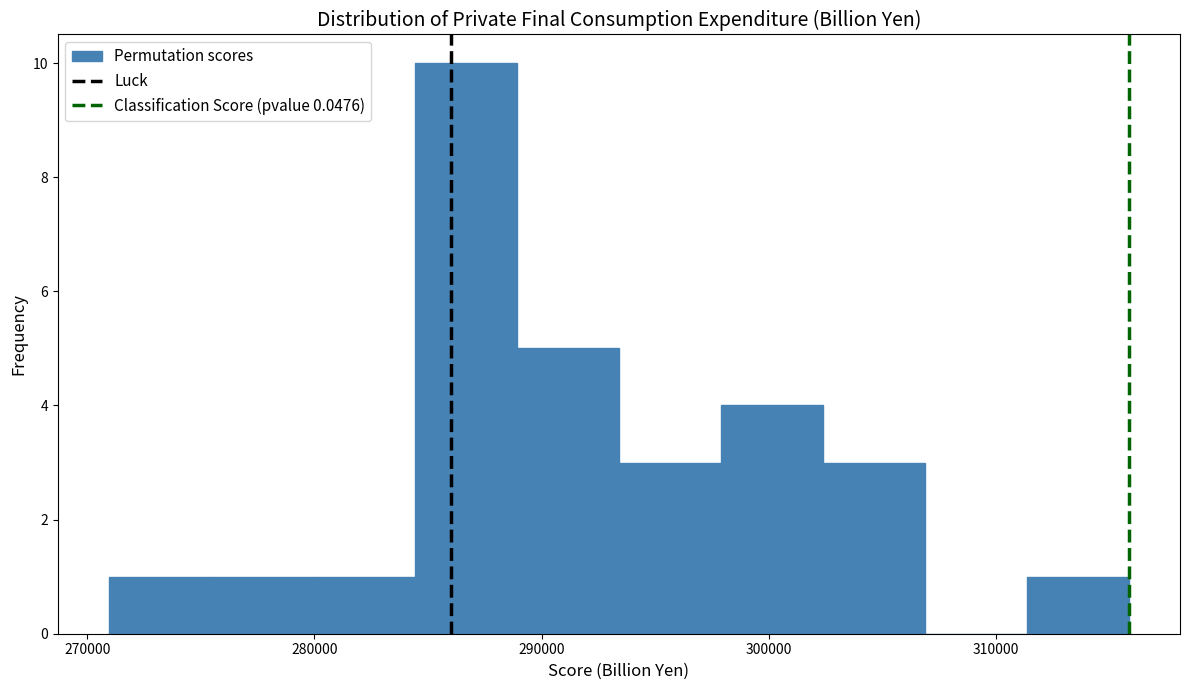

How tall is the bar that spans 280000 to 284000 on the x-axis? Neither the bar edges nor the heights are printed on the chart, so give them approximately, as read against the axes.

1